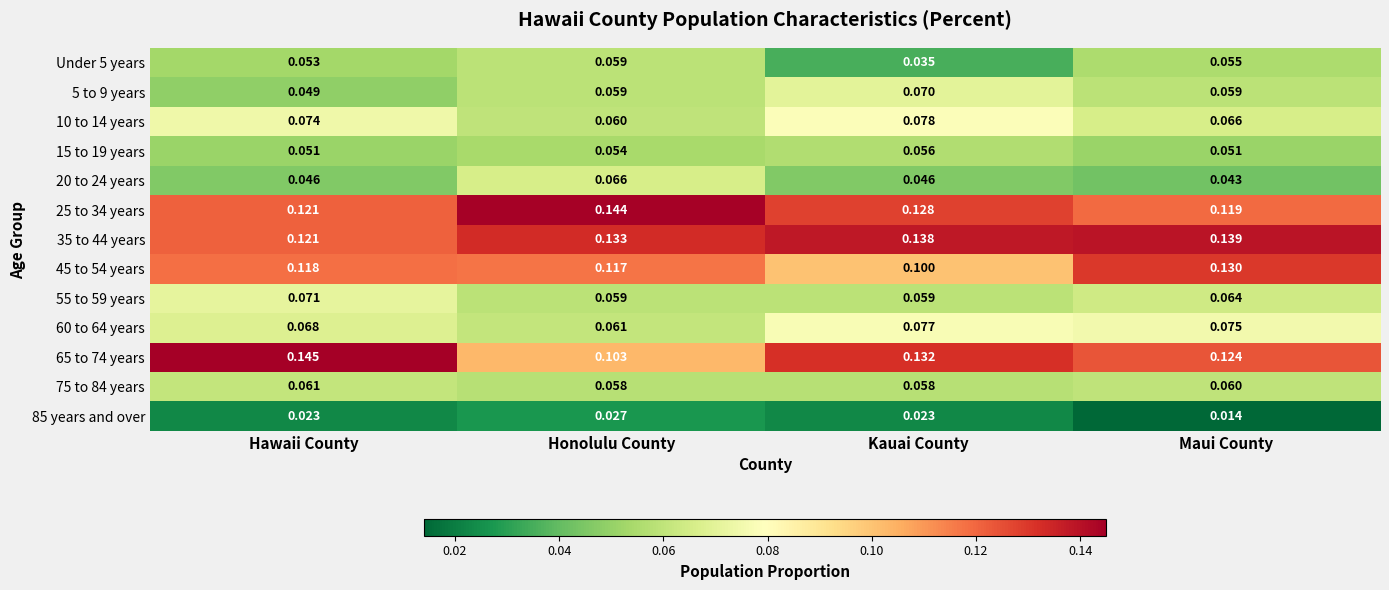

Where is Under 5 years nearest to the value 0?

Kauai County